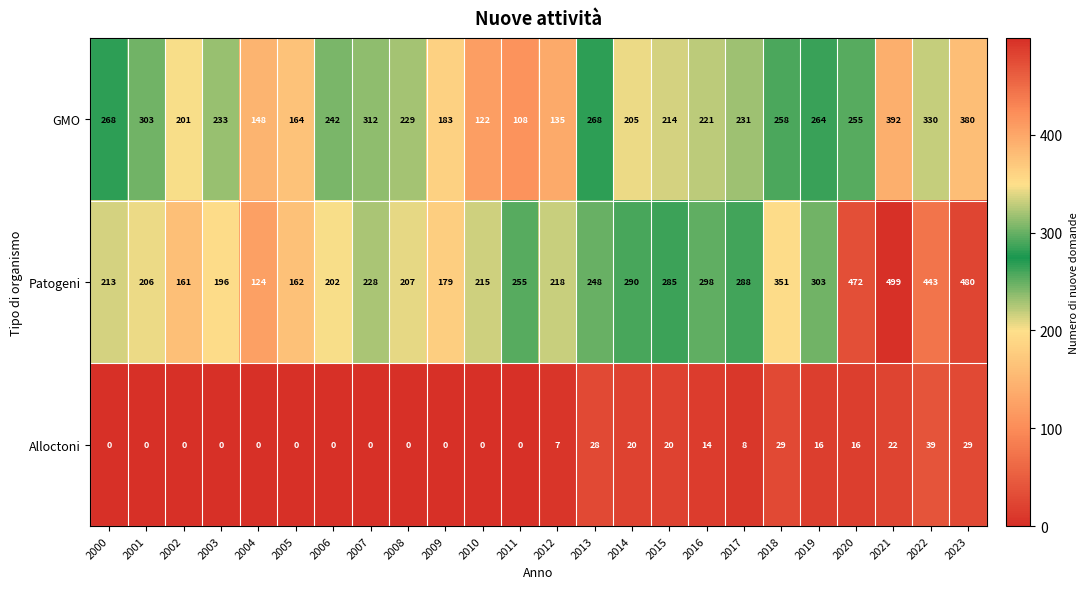

At 2006, list the series in order from largest to smallest.

GMO, Patogeni, Alloctoni